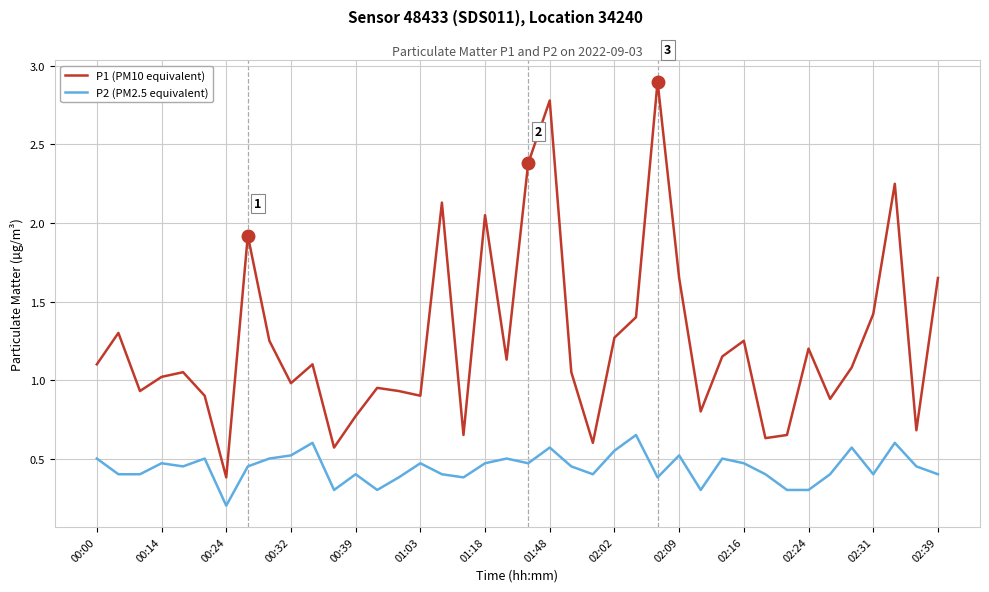

What is the maximum value for P1 (PM10 equivalent)?

2.9